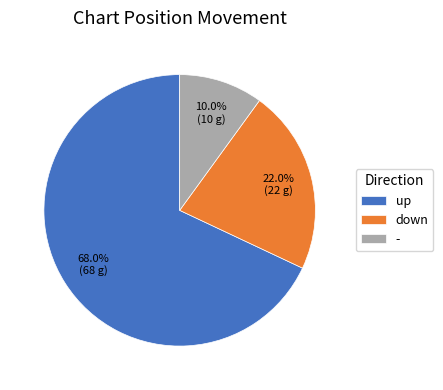

Approximately how many times larger is the value at up compared to -?

6.8